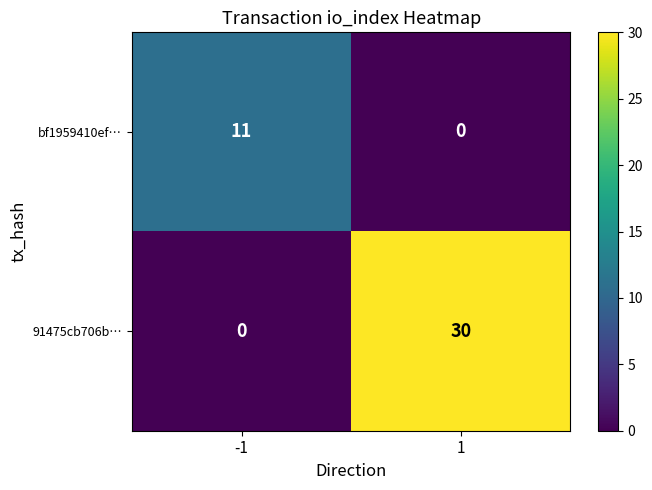

What is the difference between the 91475cb706b… values at 1 and -1?

30